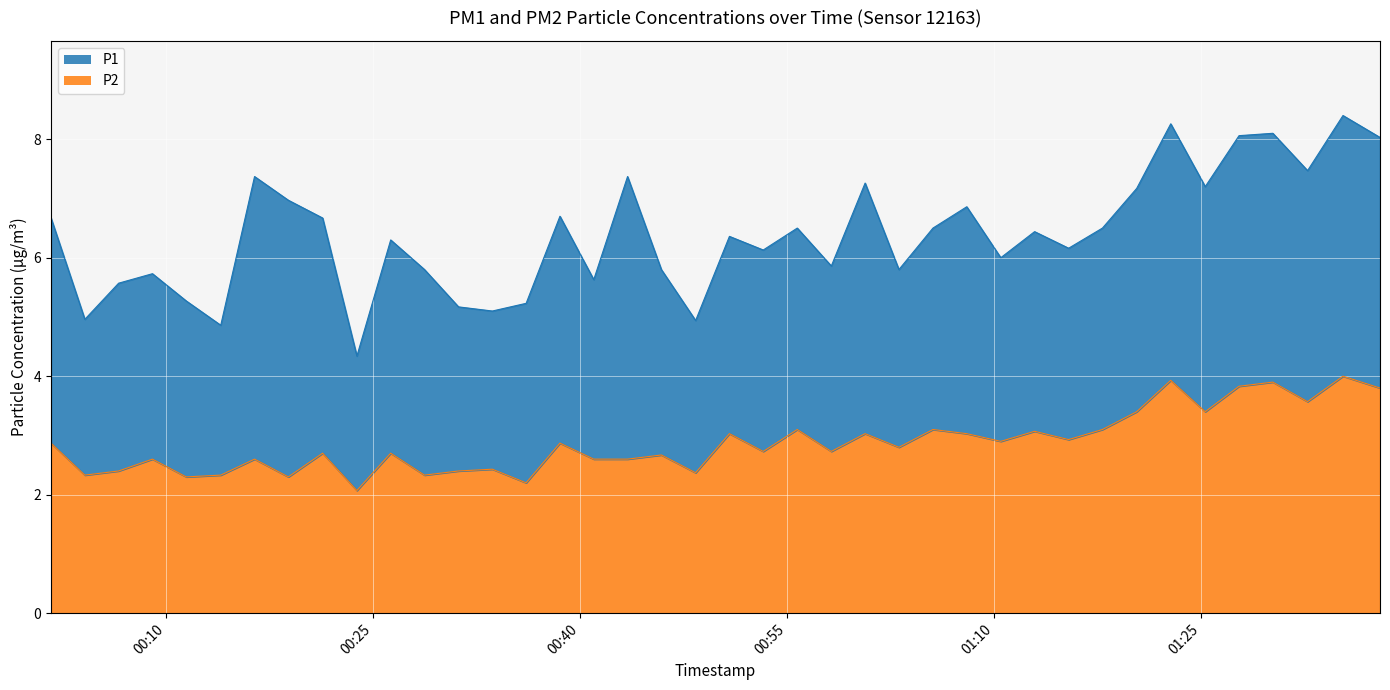

List the labels in order of value, smallest first.

2023-05-07T00:23:51, 2023-05-07T00:36:07, 2023-05-07T00:11:29, 2023-05-07T00:18:53, 2023-05-07T00:04:08, 2023-05-07T00:13:59, 2023-05-07T00:28:45, 2023-05-07T00:48:24, 2023-05-07T00:06:35, 2023-05-07T00:31:13, 2023-05-07T00:33:40, 2023-05-07T00:09:02, 2023-05-07T00:16:26, 2023-05-07T00:41:01, 2023-05-07T00:43:28, 2023-05-07T00:45:55, 2023-05-07T00:21:22, 2023-05-07T00:26:18, 2023-05-07T00:53:18, 2023-05-07T00:58:14, 2023-05-07T01:03:08, 2023-05-07T00:01:41, 2023-05-07T00:38:34, 2023-05-07T01:10:31, 2023-05-07T01:15:26, 2023-05-07T00:50:51, 2023-05-07T01:00:41, 2023-05-07T01:08:03, 2023-05-07T01:12:58, 2023-05-07T00:55:46, 2023-05-07T01:05:36, 2023-05-07T01:17:53, 2023-05-07T01:20:22, 2023-05-07T01:25:20, 2023-05-07T01:32:45, 2023-05-07T01:38:00, 2023-05-07T01:27:47, 2023-05-07T01:30:14, 2023-05-07T01:22:50, 2023-05-07T01:35:19